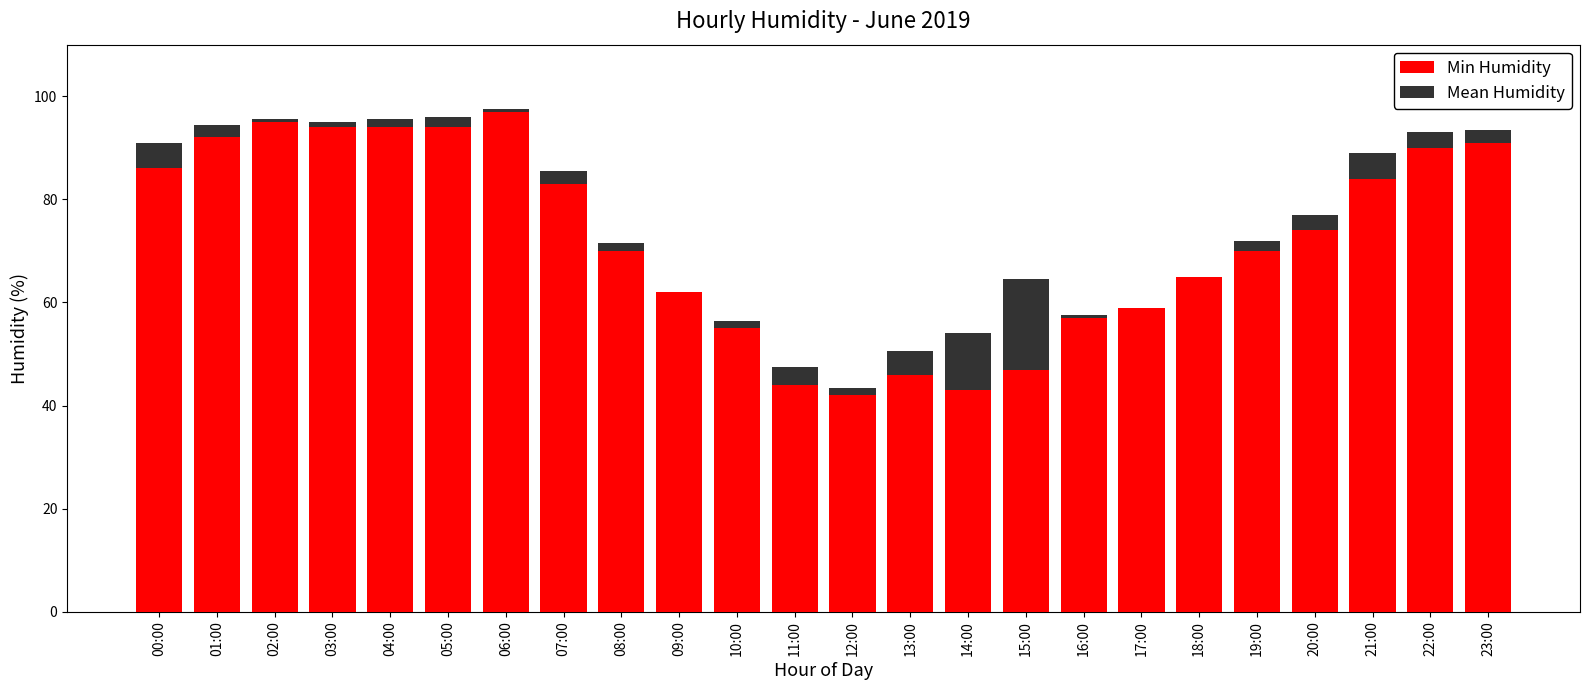

The Min Humidity series shows 92.0 at 01:00. True or false?

True